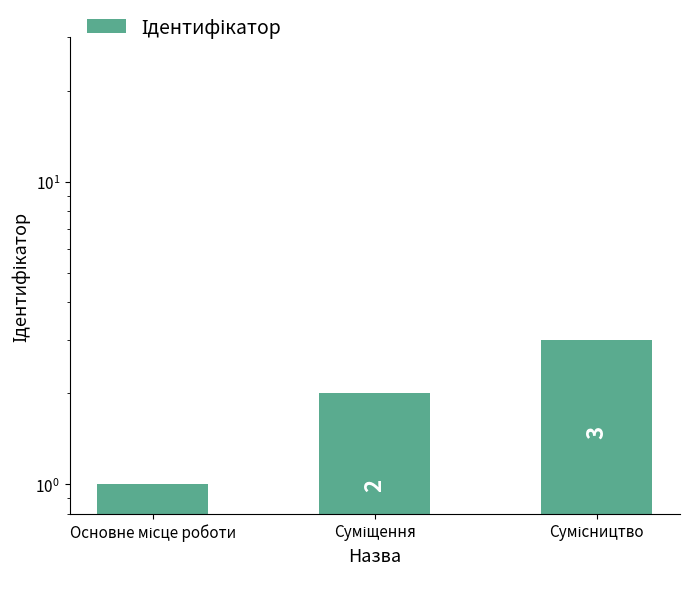

What is the smallest value displayed?

1